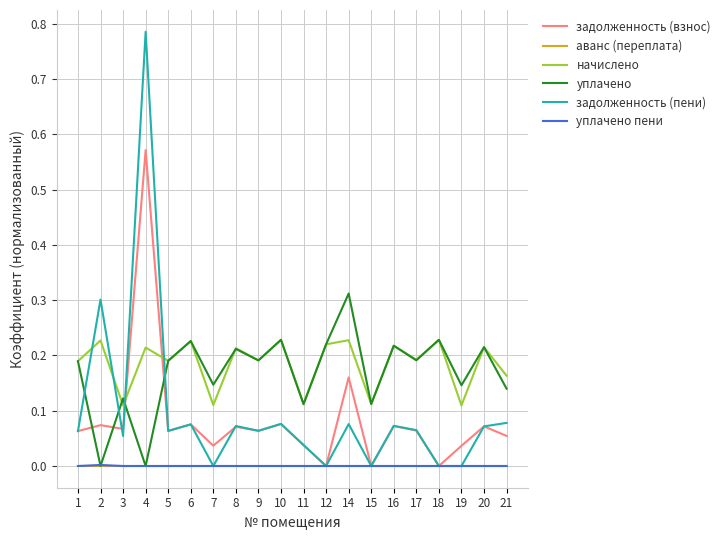

At which label does задолженность (пени) reach its peak?

4